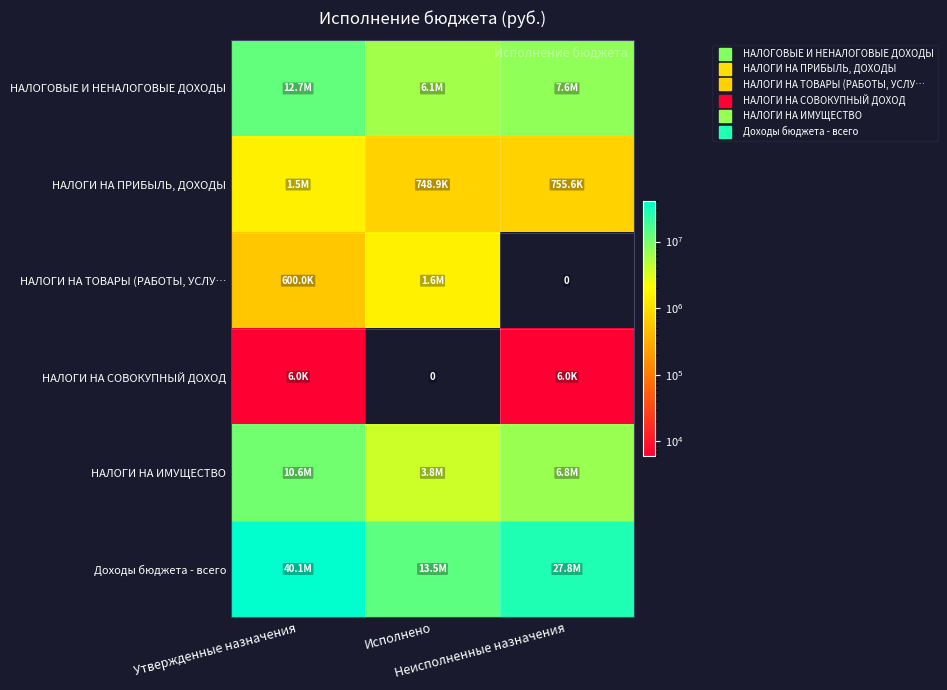

How many categories are shown in the chart?

3